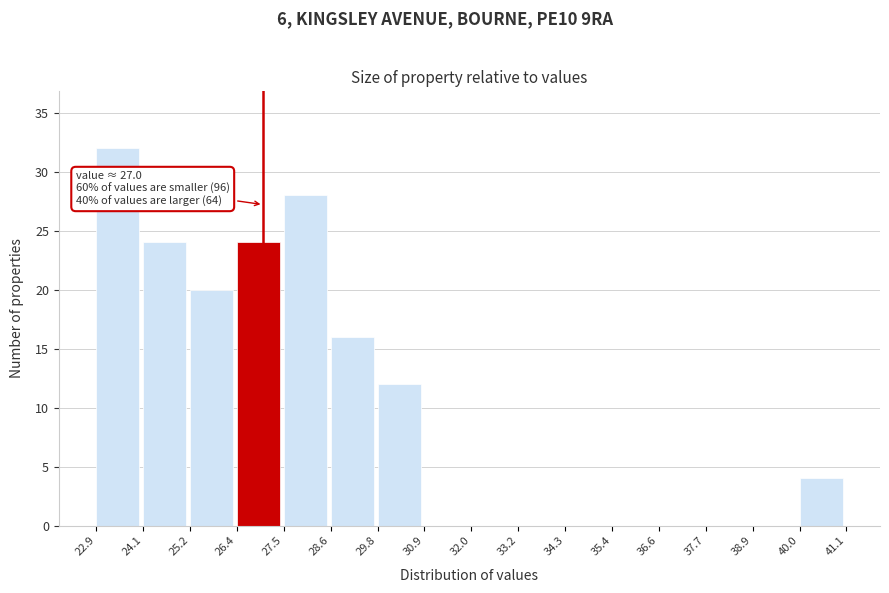

Over which range of the x-axis is the bar tallest?

22.9 to 24.1